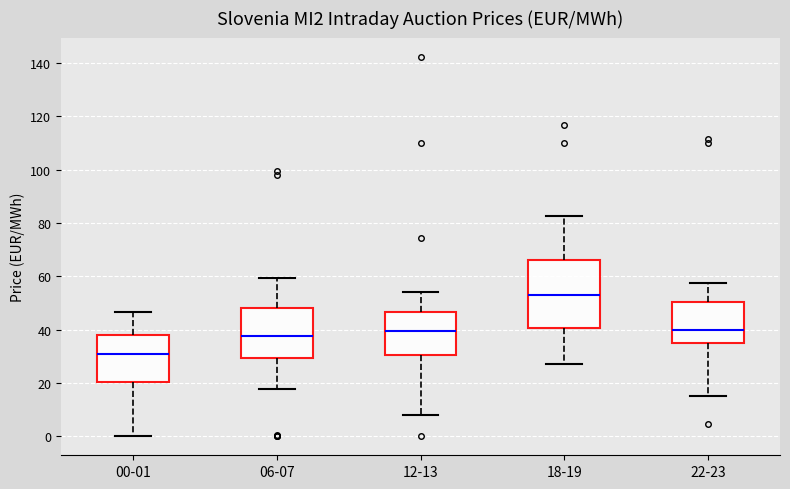

Reading left to right, read every box against the y-axis: the position of its median line, the range the box covers, and the ends of its whiskers. The values are not printed on the chart, so give them approximately, as read against the axis.

00-01: median 32, box 20 to 38, whiskers 0 to 46
06-07: median 38, box 30 to 48, whiskers 18 to 60
12-13: median 40, box 30 to 46, whiskers 8 to 54
18-19: median 54, box 40 to 66, whiskers 28 to 82
22-23: median 40, box 36 to 50, whiskers 16 to 58